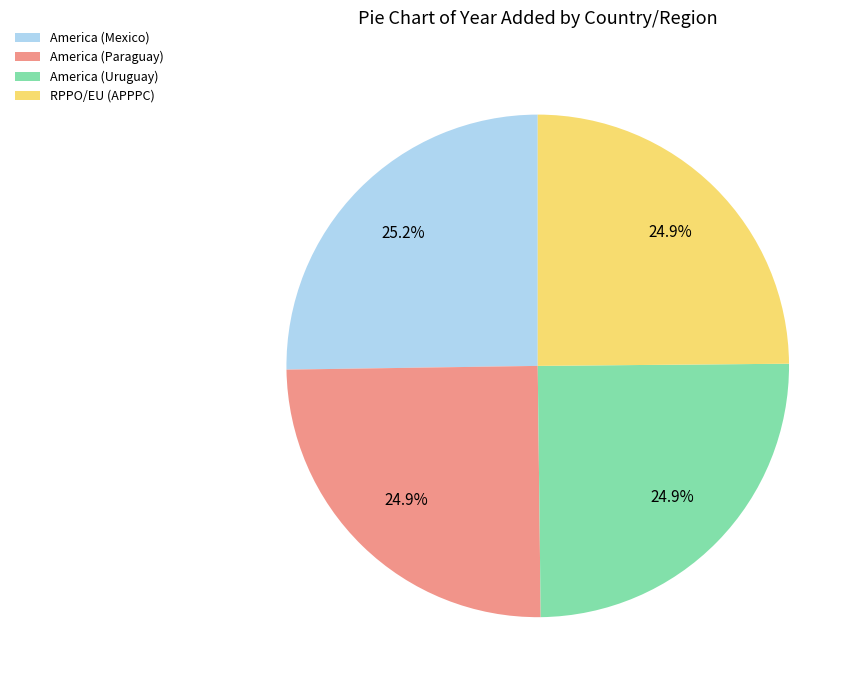

Is RPPO/EU (APPPC) the majority of the pie?

No